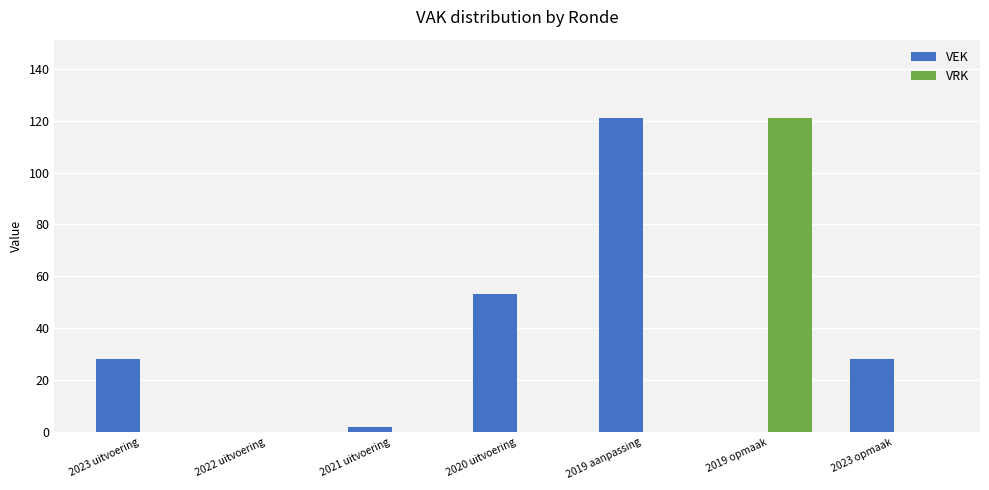

Reading left to right, extract all data points from this chart.

VEK: 28	0	2	53	121	0	28
VRK: 0	0	0	0	0	121	0